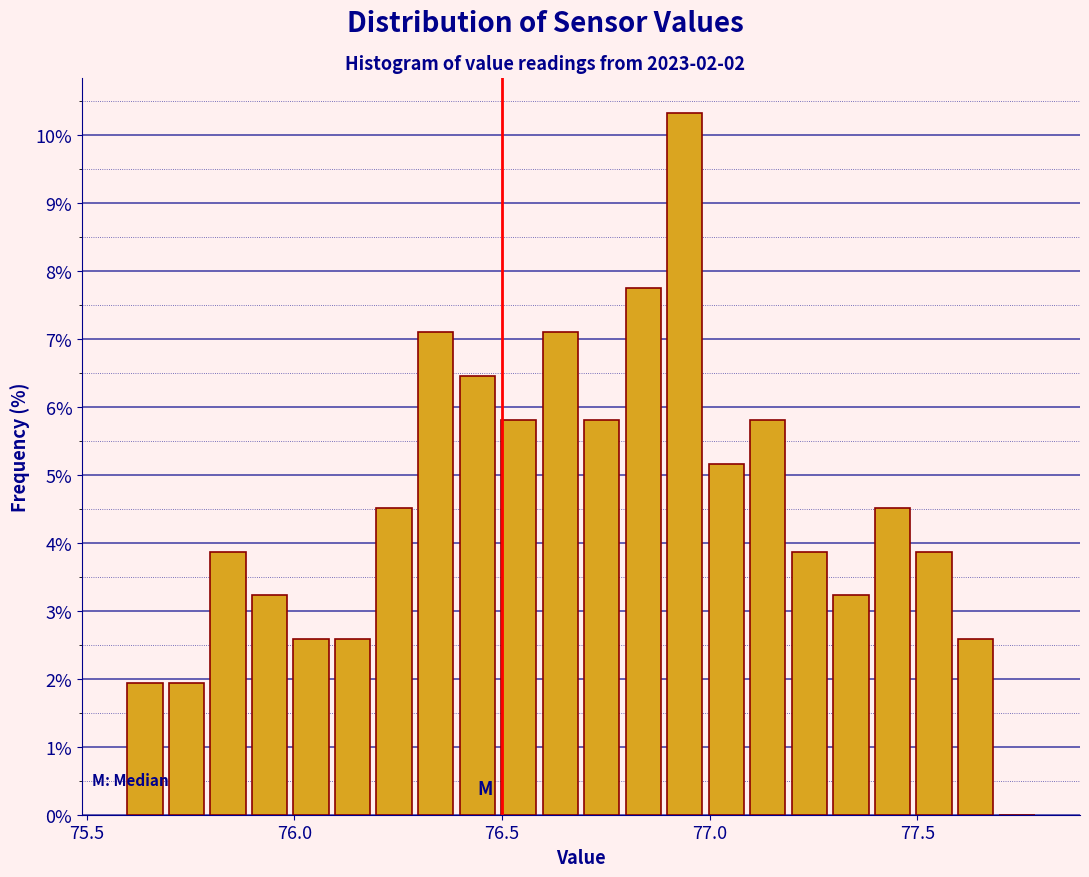

Around what value on the x-axis is the tallest bar? Give the approximate position of its centre, as read against the axis.

76.95